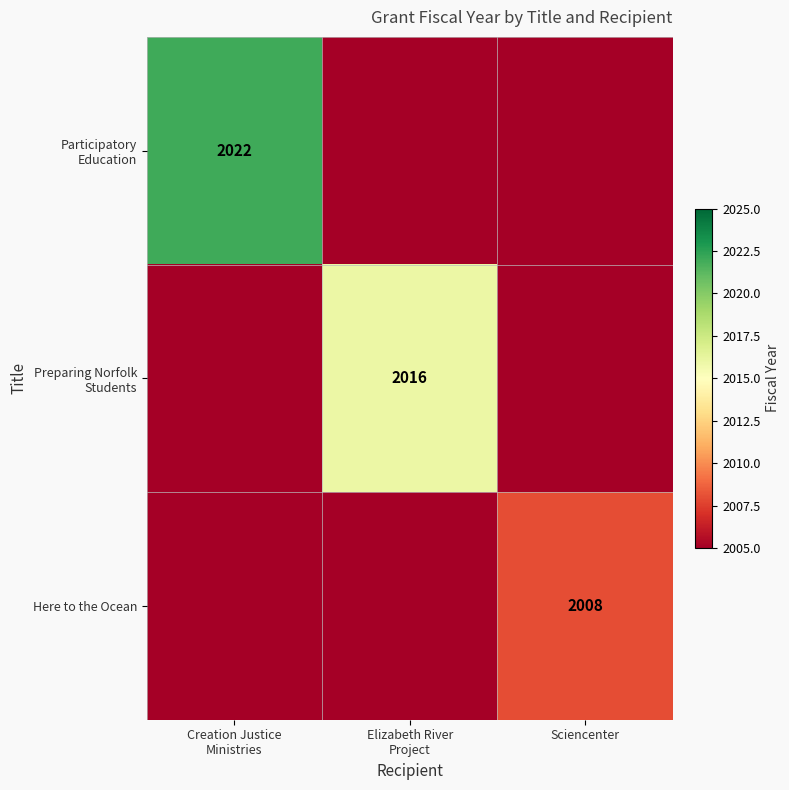

The value of Here to the Ocean at Sciencenter is 2008. True or false?

True